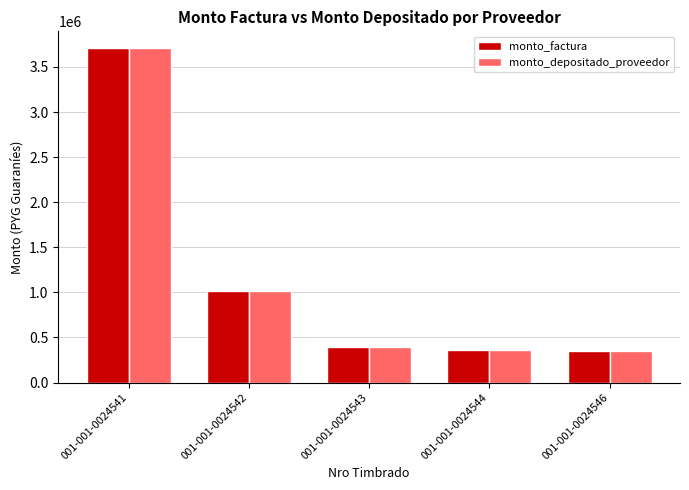

What is the value of the monto_depositado_proveedor bar at the 1st from the left?

3710000